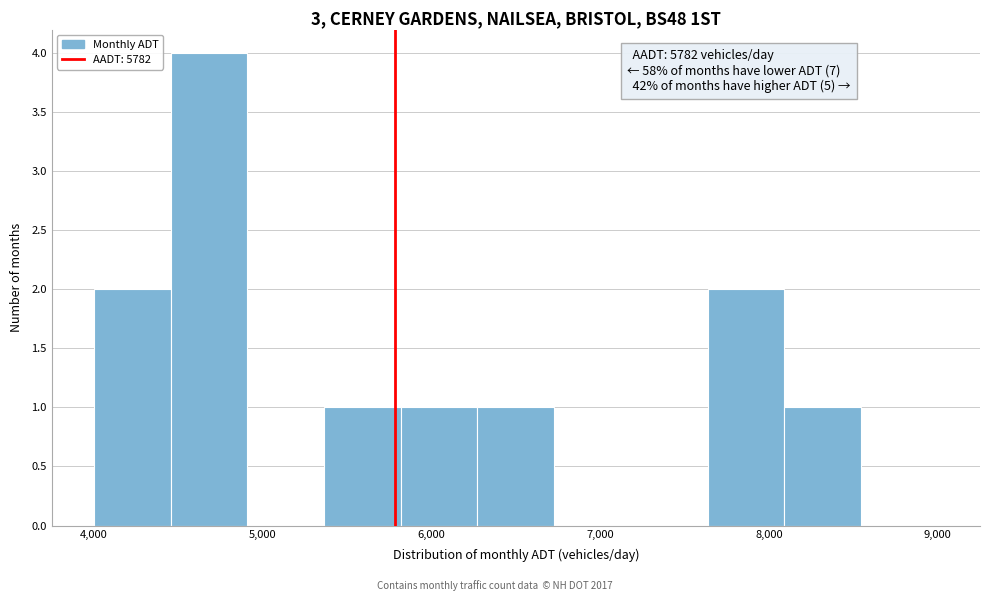

Which range on the x-axis has the tallest bar?

4500 to 4900